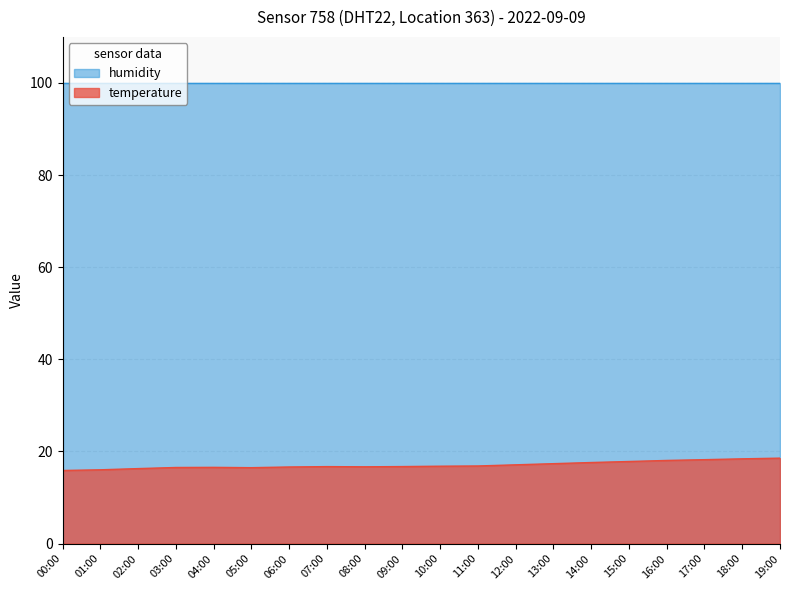

What value does the data have at 02:00?

16.3